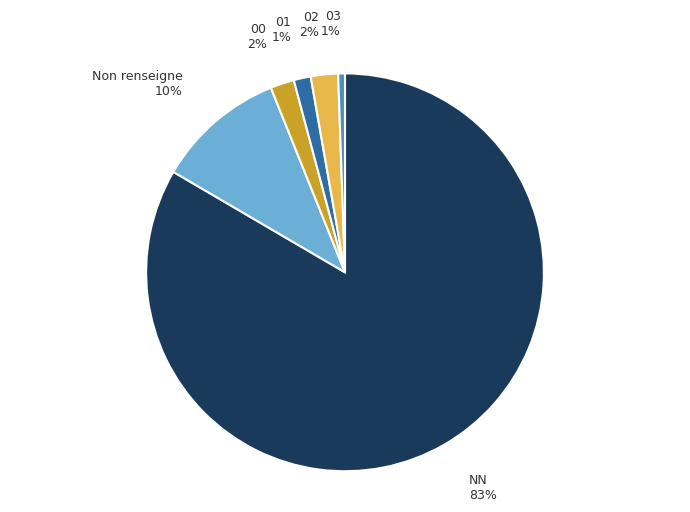

Between 02 and NN, which is larger?

NN